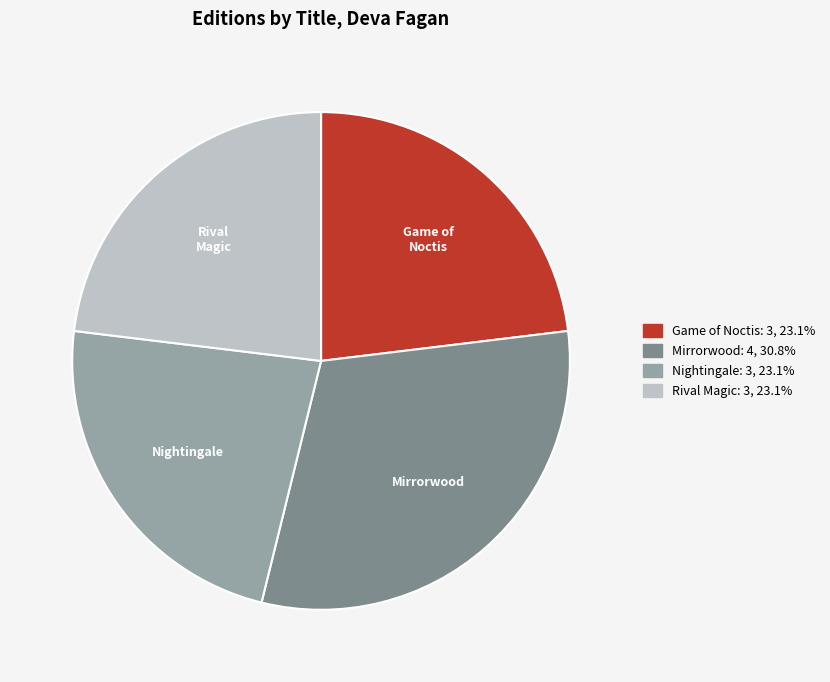

Which category has the biggest portion of the pie?

Mirrorwood